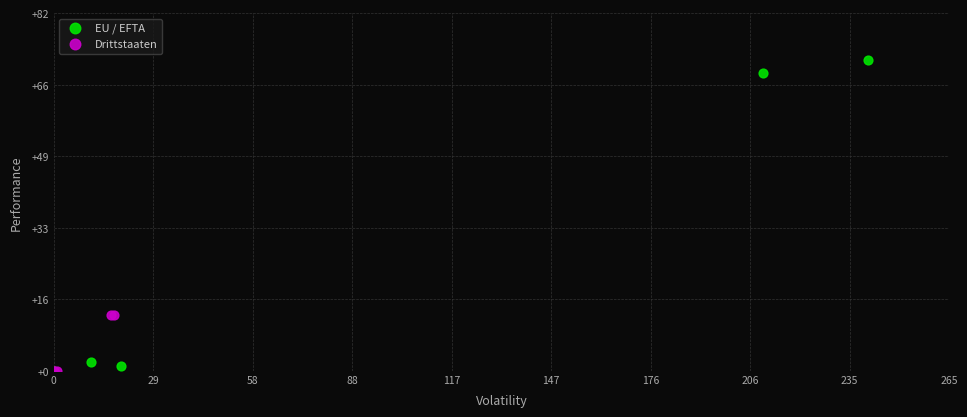

Which series reaches the maximum Y coordinate?

EU / EFTA